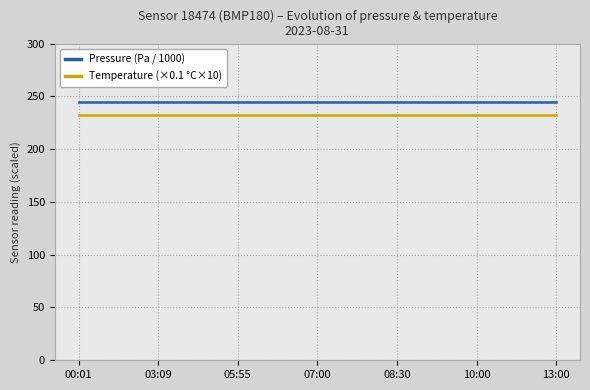

List the series in order of their peak value, highest first.

Pressure (Pa / 1000), Temperature (×0.1 °C×10)